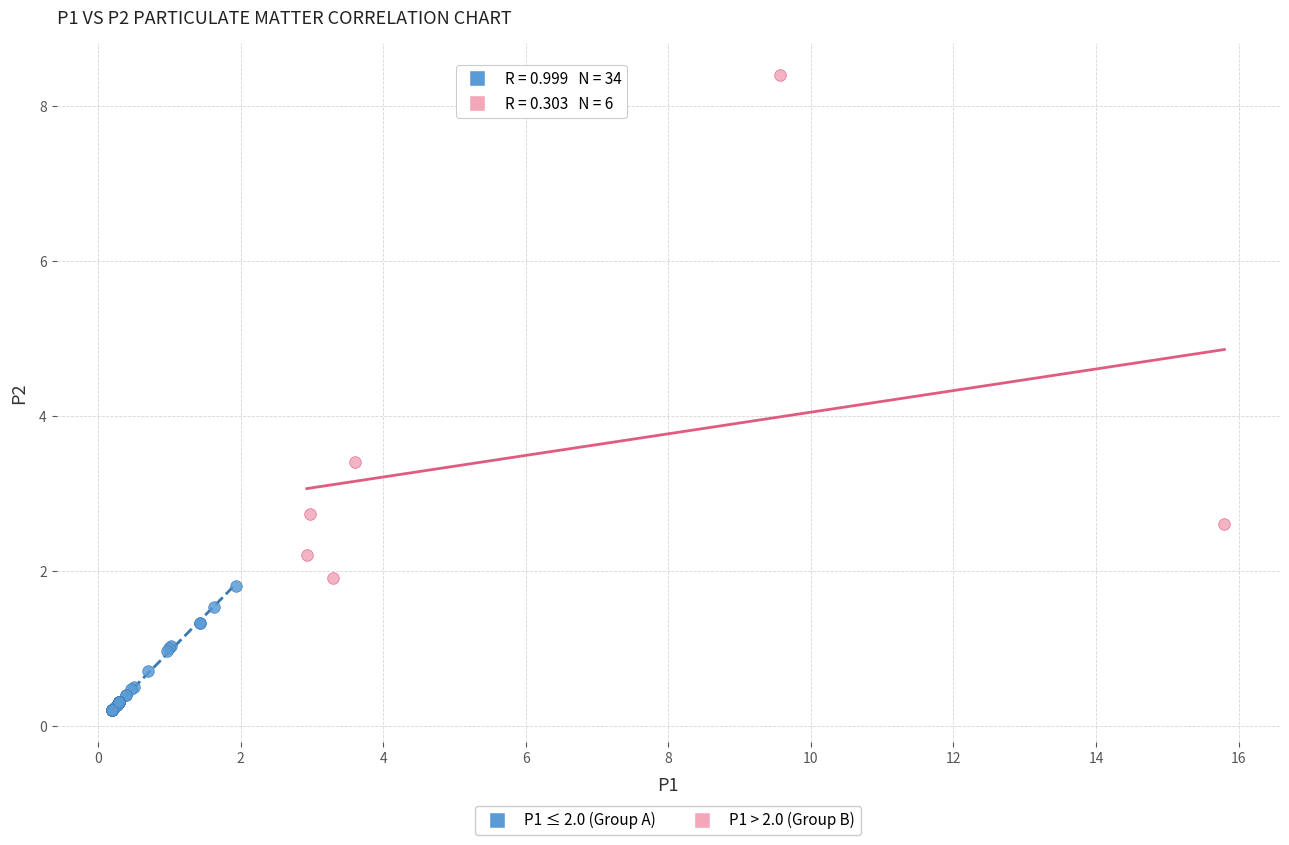

Which series reaches the minimum Y coordinate?

P1 ≤ 2.0 (Group A)